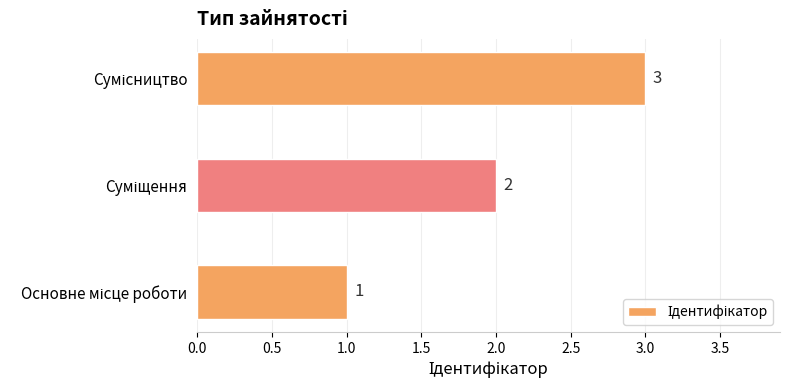

What is the sum of all values?

6